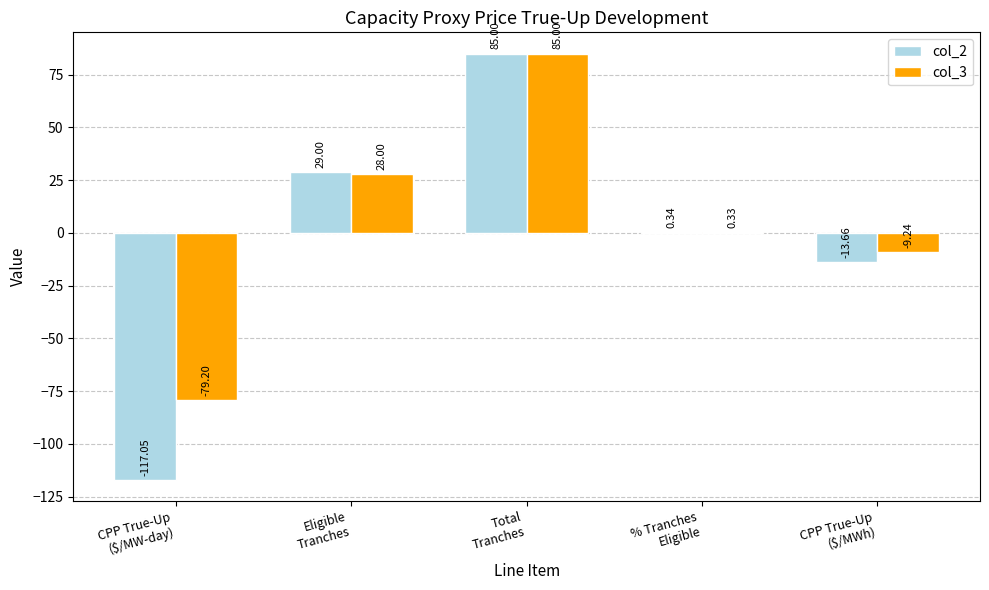

What is the sum of all col_3 values?

24.9